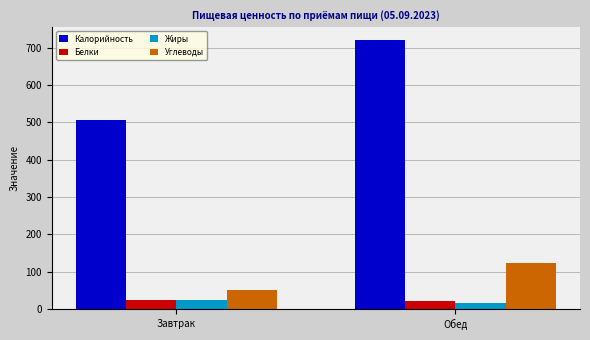

What is the sum of all Углеводы values?

174.9